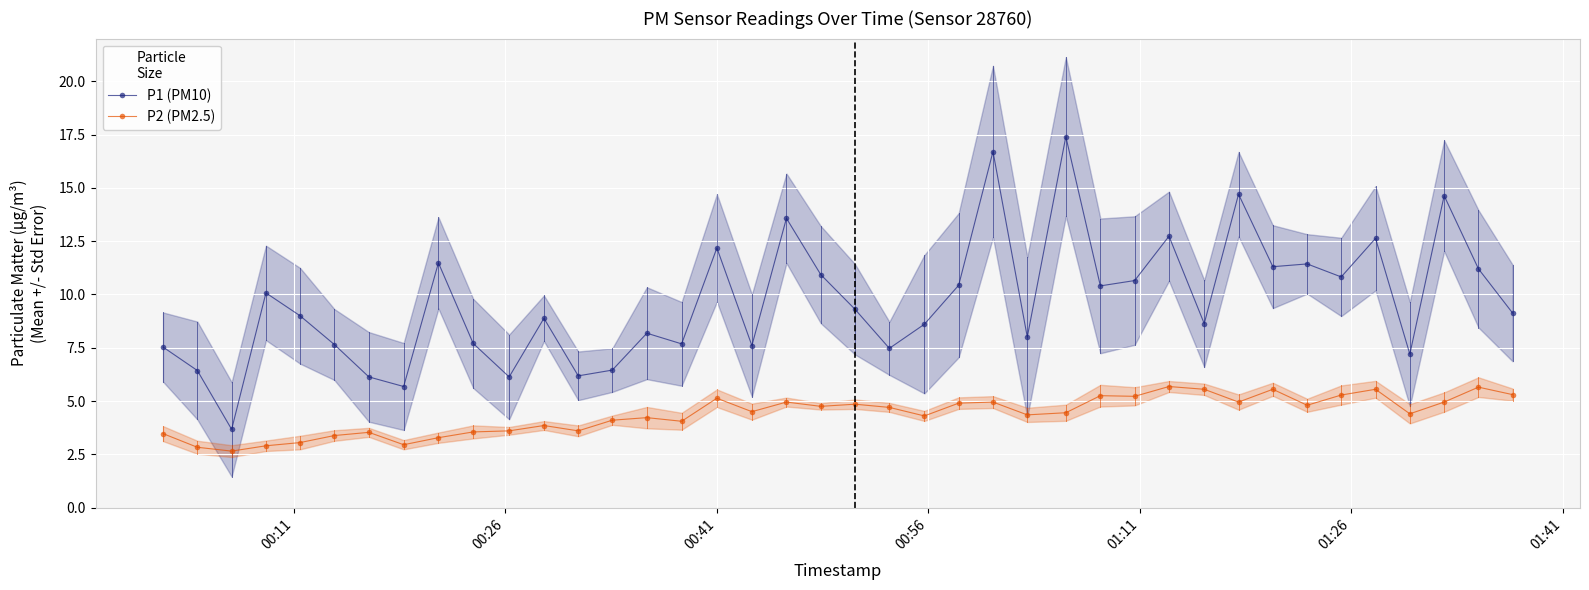

Which series has the largest total across all categories?

P1 (PM10)